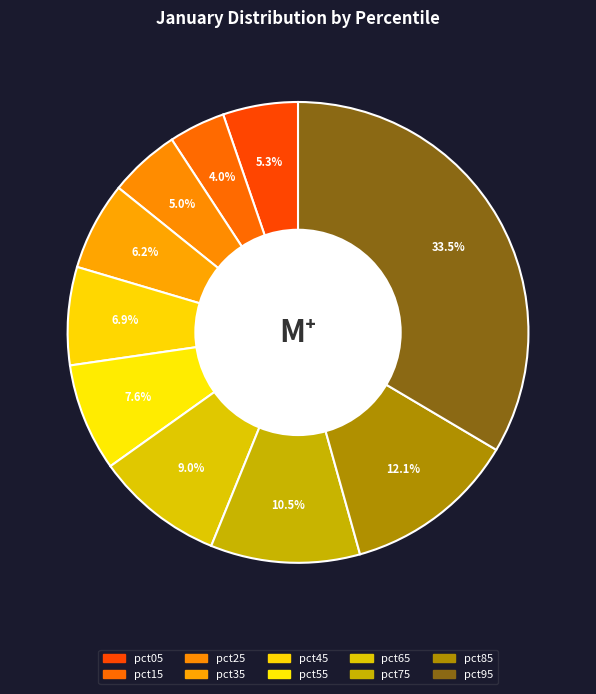

The pct85 slice represents 12% of the pie. True or false?

True